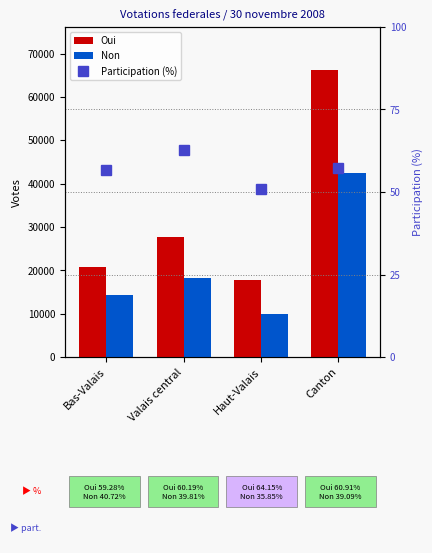

Reading left to right, transcribe all the data shown in this chart.

Oui: Bas-Valais=20713.0	Valais central=27701.0	Haut-Valais=17773.0	Canton=66187.0
Non: Bas-Valais=14226.0	Valais central=18318.0	Haut-Valais=9933.0	Canton=42477.0
Participation (%): Bas-Valais=56.7	Valais central=62.8	Haut-Valais=50.9	Canton=57.4